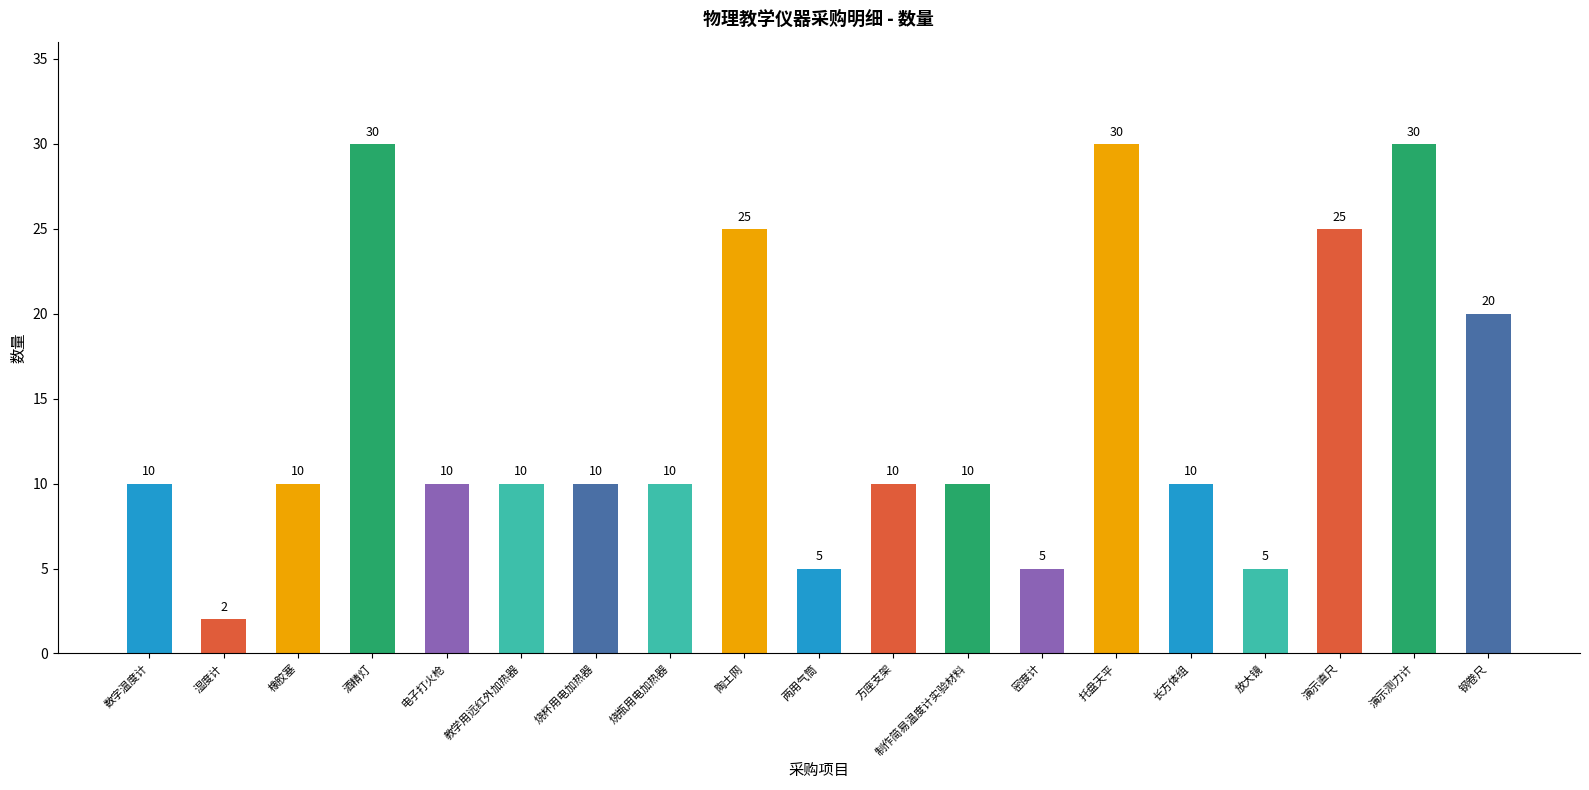

At which label is the value closest to 16?

钢卷尺